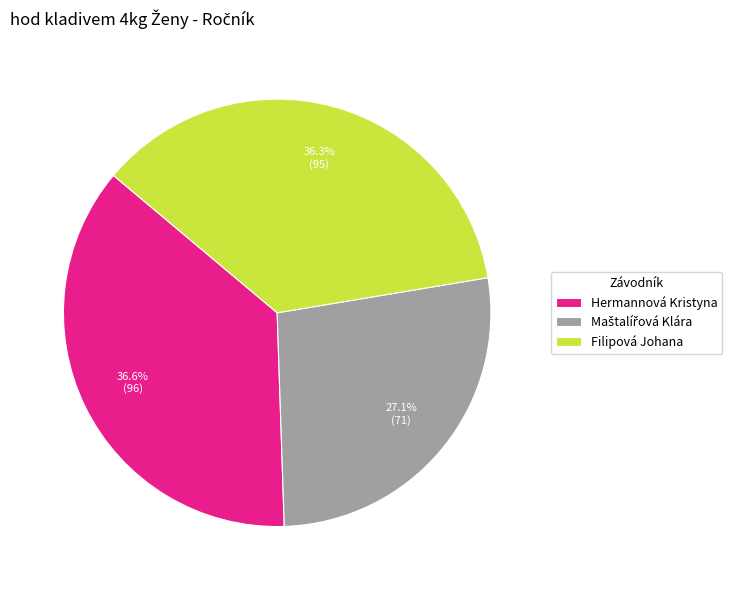

Count the number of slices in the pie.

3